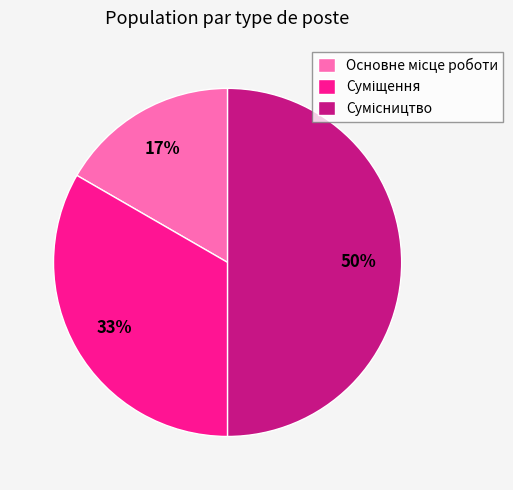

To the nearest percent, what is the difference between the largest and smallest slice percentages?

33%